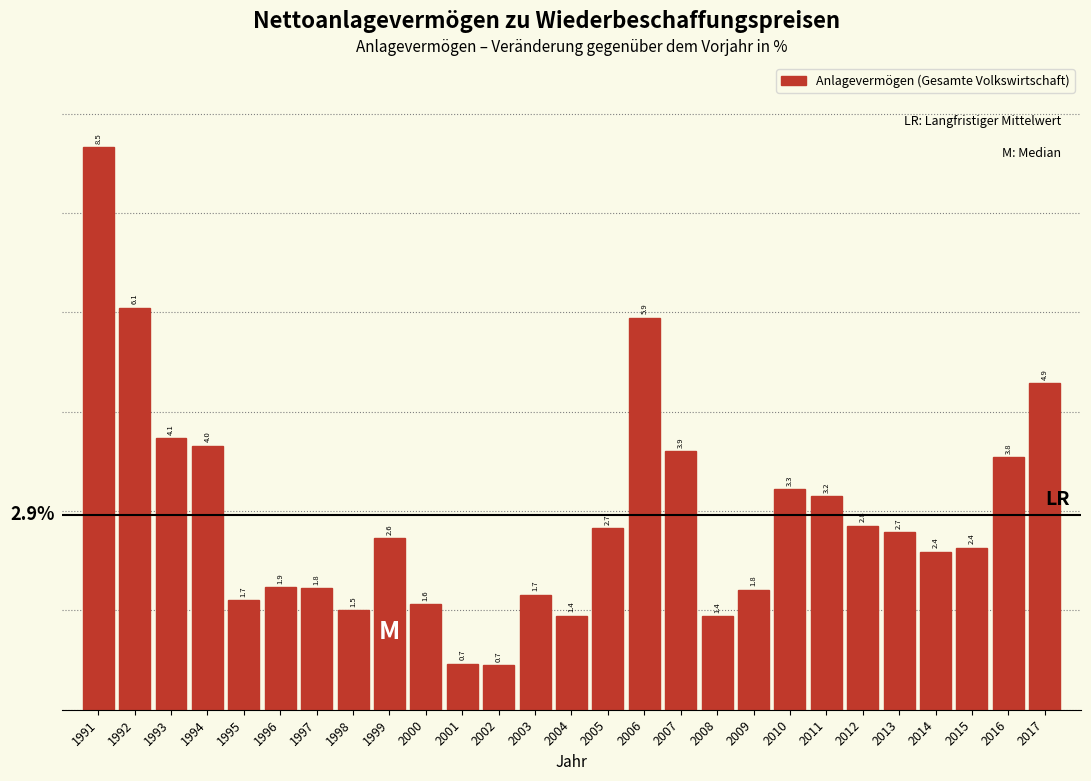

Reading left to right, transcribe all the data shown in this chart.

1991=8.5	1992=6.1	1993=4.1	1994=4.0	1995=1.7	1996=1.9	1997=1.8	1998=1.5	1999=2.6	2000=1.6	2001=0.7	2002=0.7	2003=1.7	2004=1.4	2005=2.7	2006=5.9	2007=3.9	2008=1.4	2009=1.8	2010=3.3	2011=3.2	2012=2.8	2013=2.7	2014=2.4	2015=2.4	2016=3.8	2017=4.9